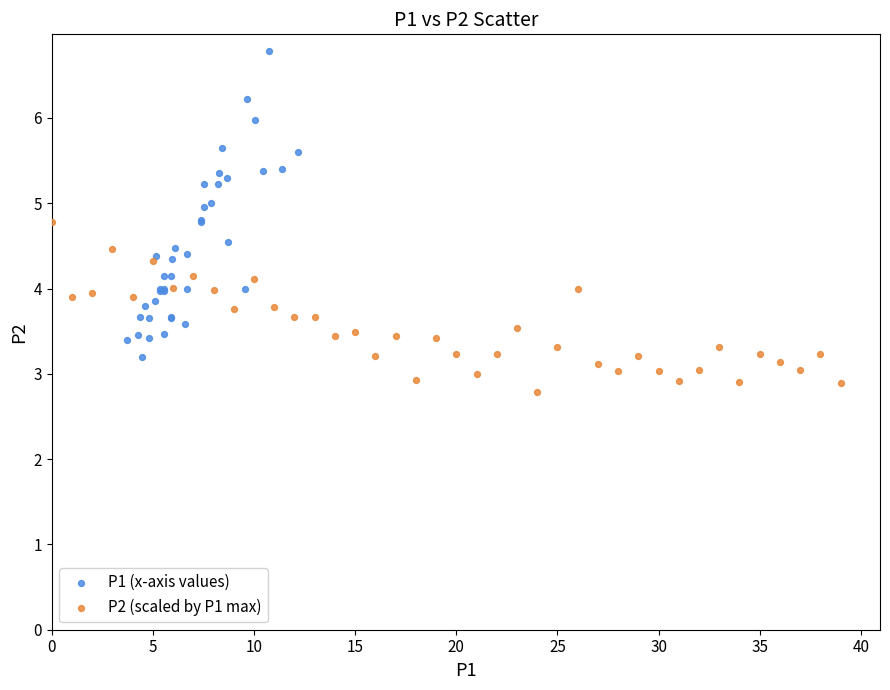

Which series contains the highest Y value?

P1 (x-axis values)